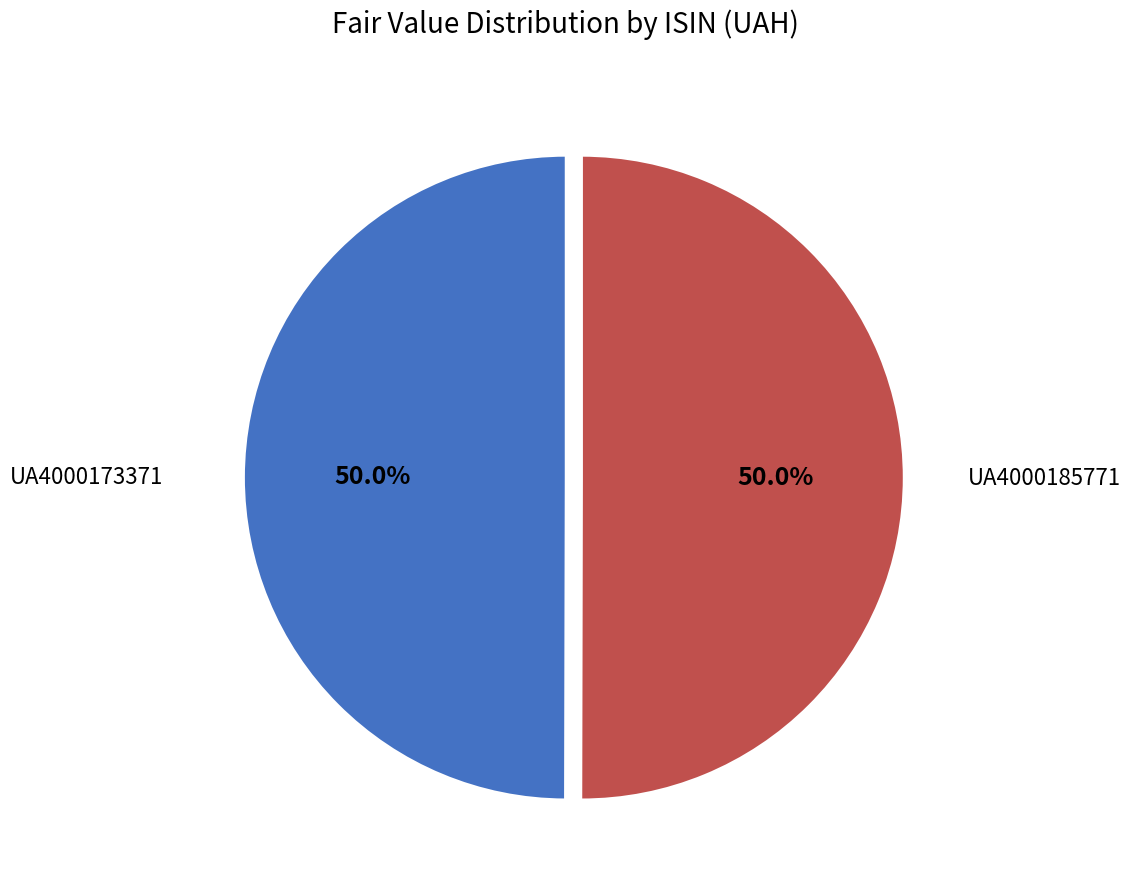

What is the ratio of the value at UA4000173371 to the value at UA4000185771?

1.0